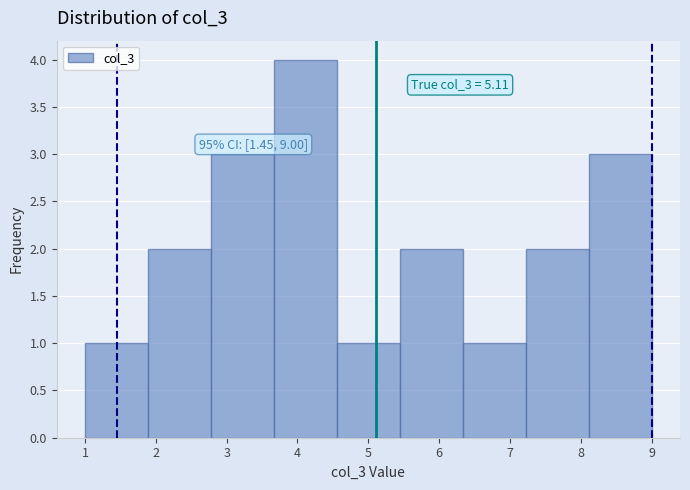

Which range on the x-axis has the tallest bar?

3.7 to 4.6